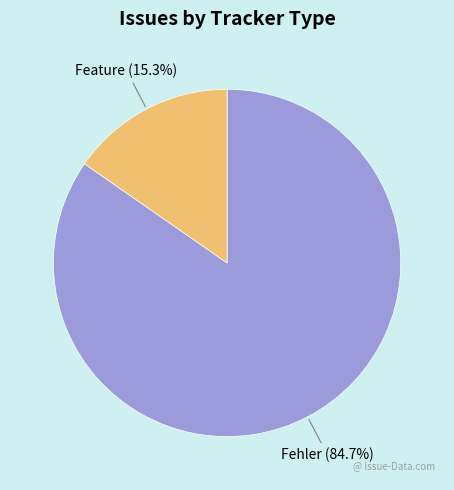

To the nearest percent, what portion does Feature represent?

15%